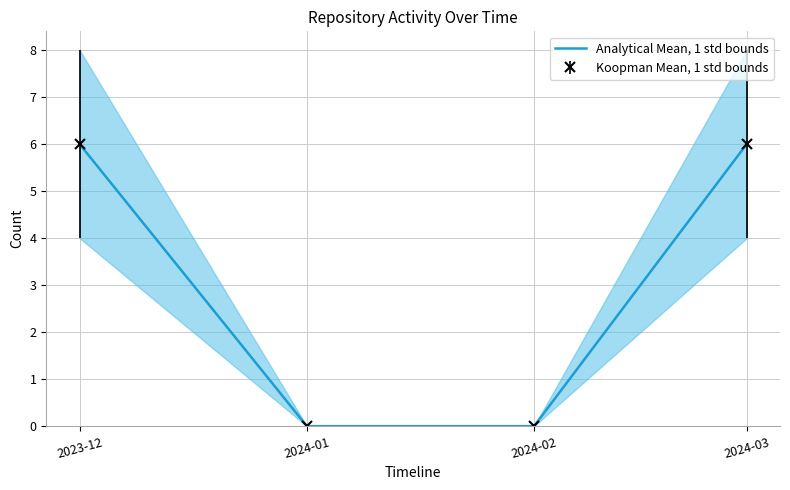

What position from the left is 2024-03?

4